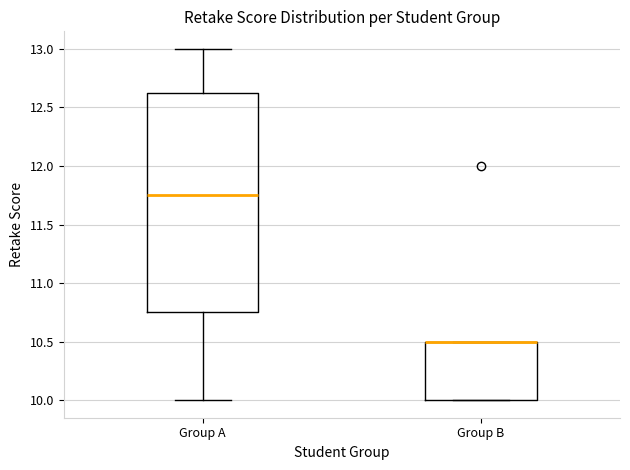

Reading left to right, transcribe this box plot: for each box, give where its median line is, the range the box spans, and where its two whiskers end, as read against the y-axis. The values are not printed on the chart, so give them approximately, as read against the axis.

Group A: median 11.75, box 10.75 to 12.65, whiskers 10.00 to 13.00
Group B: median 10.50 (drawn on the box's upper edge), box 10.00 to 10.50, whiskers 10.00 to 10.50